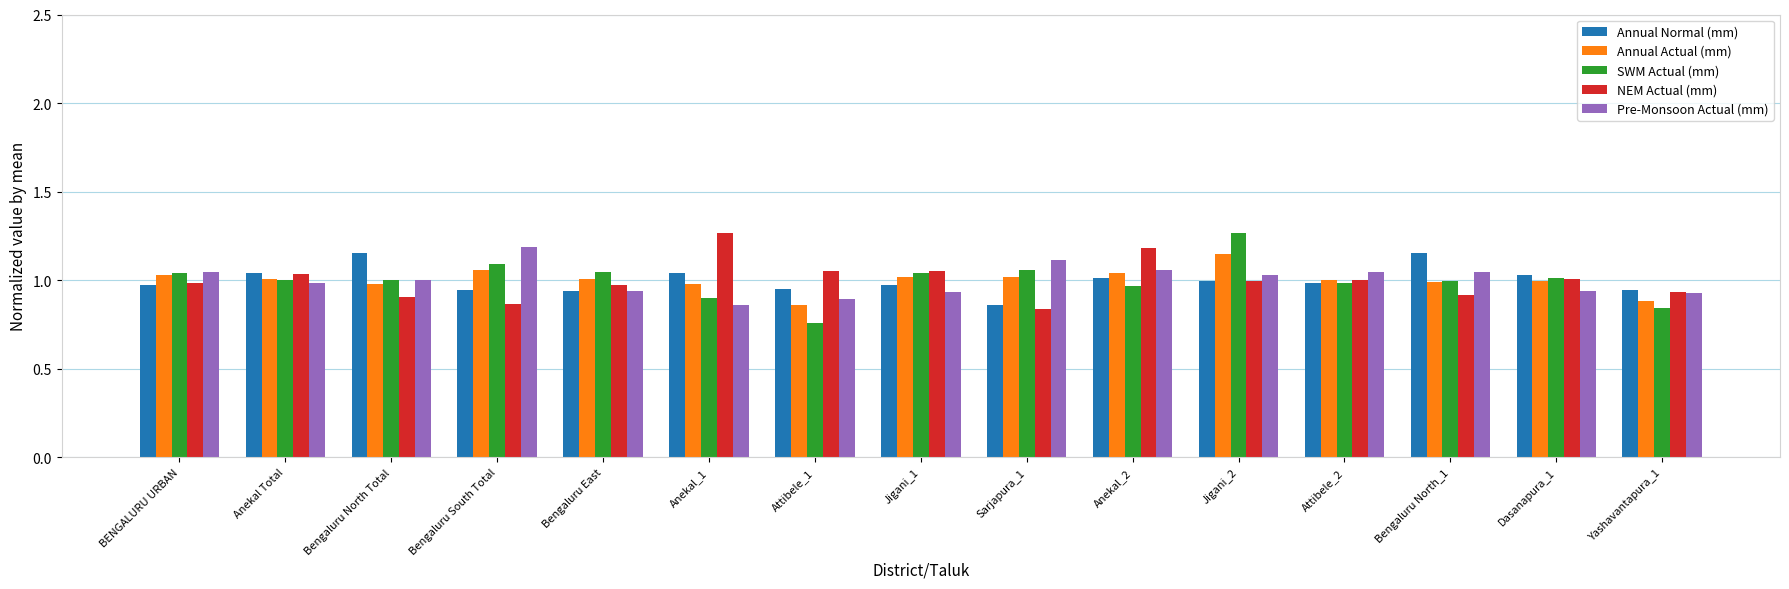

At which category does the chart reach its minimum across all series?

Attibele_1